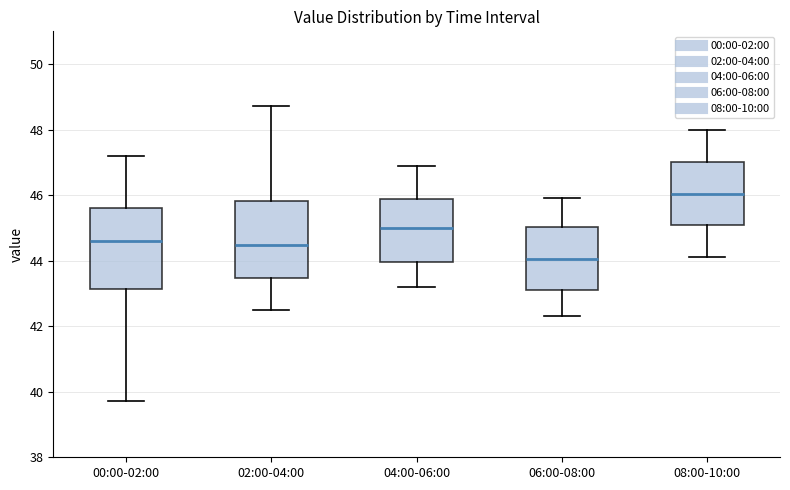

Reading left to right, read every box against the y-axis: the position of its median line, the range the box covers, and the ends of its whiskers. The values are not printed on the chart, so give them approximately, as read against the axis.

00:00-02:00: median 44.6, box 43.2 to 45.6, whiskers 39.8 to 47.2
02:00-04:00: median 44.4, box 43.4 to 45.8, whiskers 42.6 to 48.8
04:00-06:00: median 45.0, box 44.0 to 45.8, whiskers 43.2 to 47.0
06:00-08:00: median 44.0, box 43.2 to 45.0, whiskers 42.4 to 46.0
08:00-10:00: median 46.0, box 45.0 to 47.0, whiskers 44.2 to 48.0